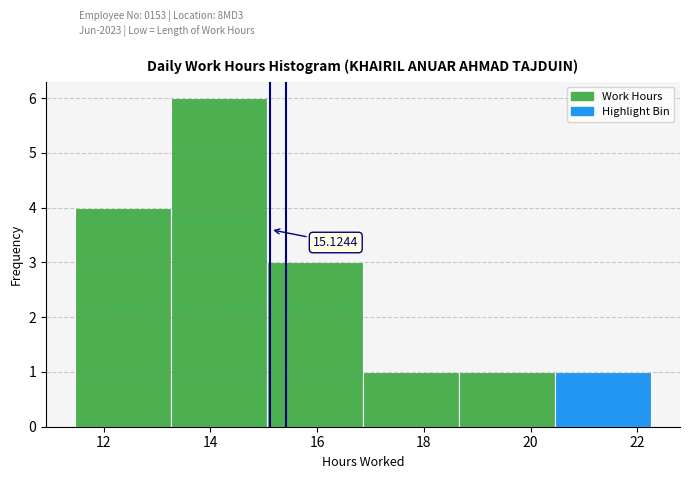

Over which range of the x-axis is the bar tallest?

13.26 to 15.06